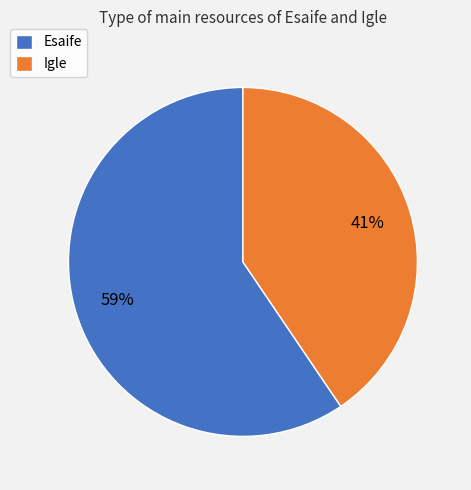

Is it true that Esaife is 59% of the pie?

True